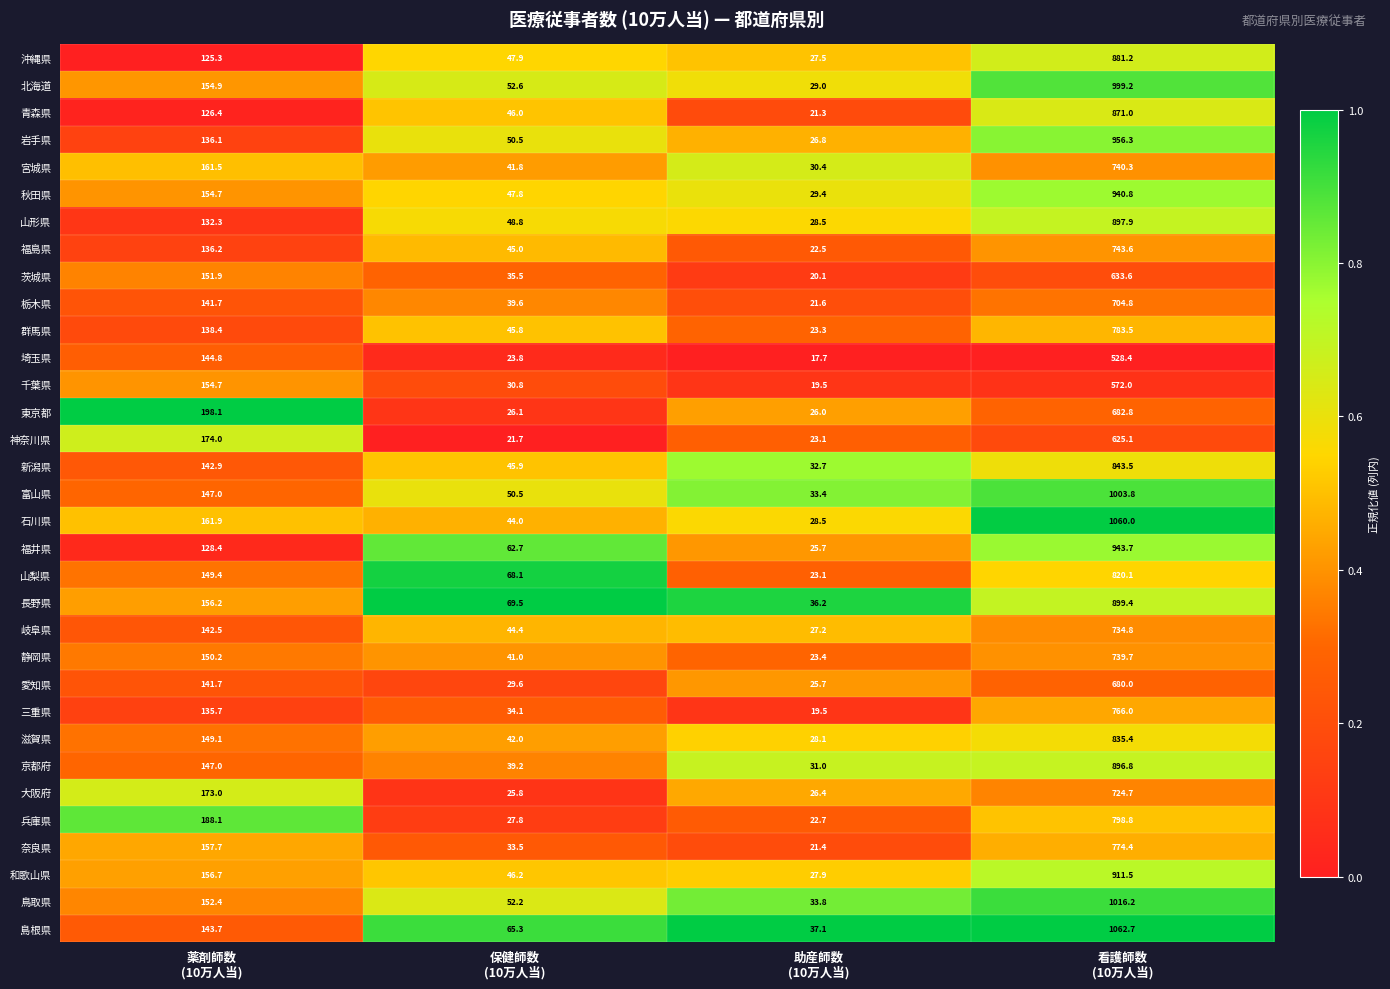

What is the difference between the second highest and second lowest values in the 岐阜県 series?

98.1